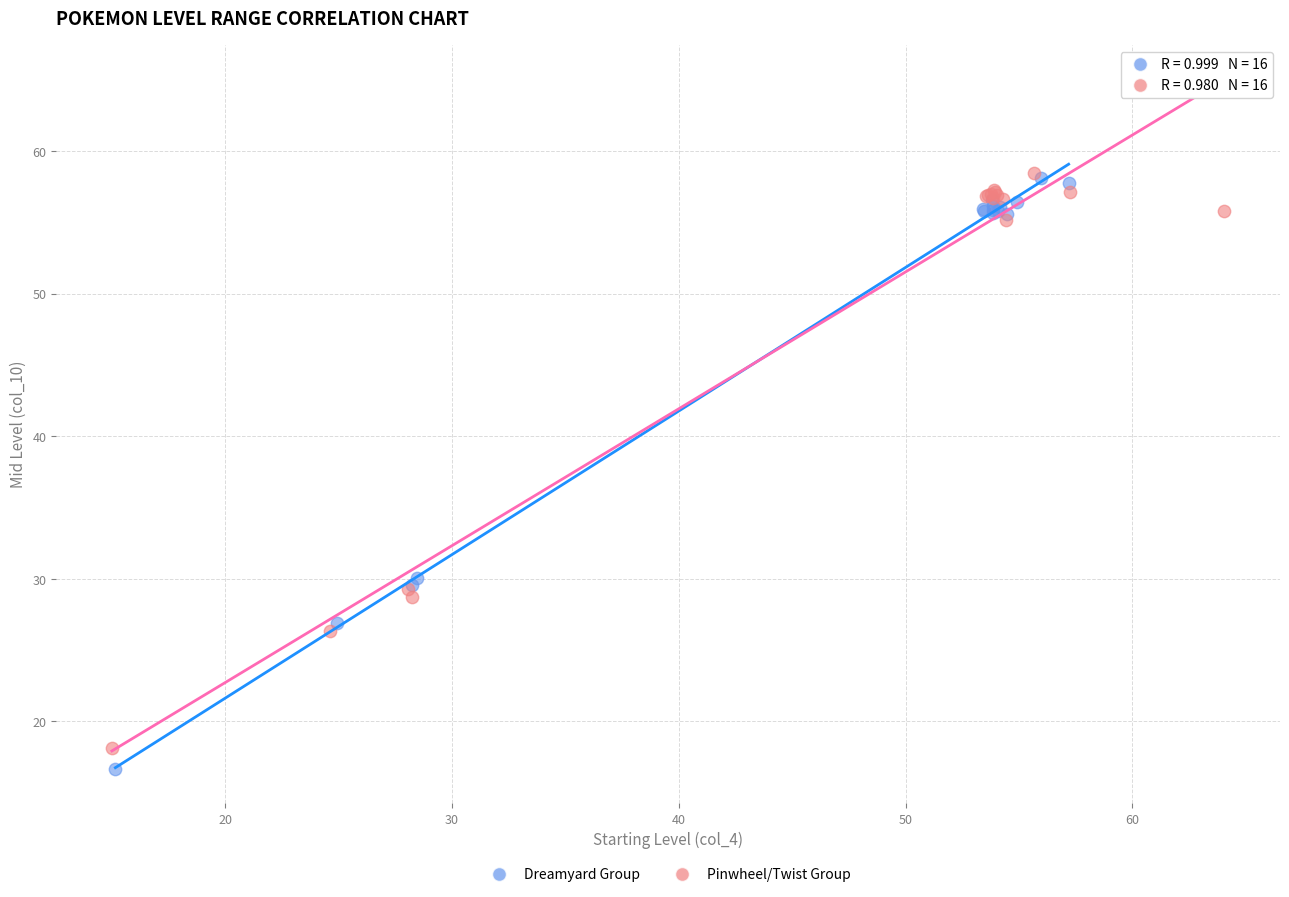

Which series reaches the minimum Y coordinate?

Dreamyard Group